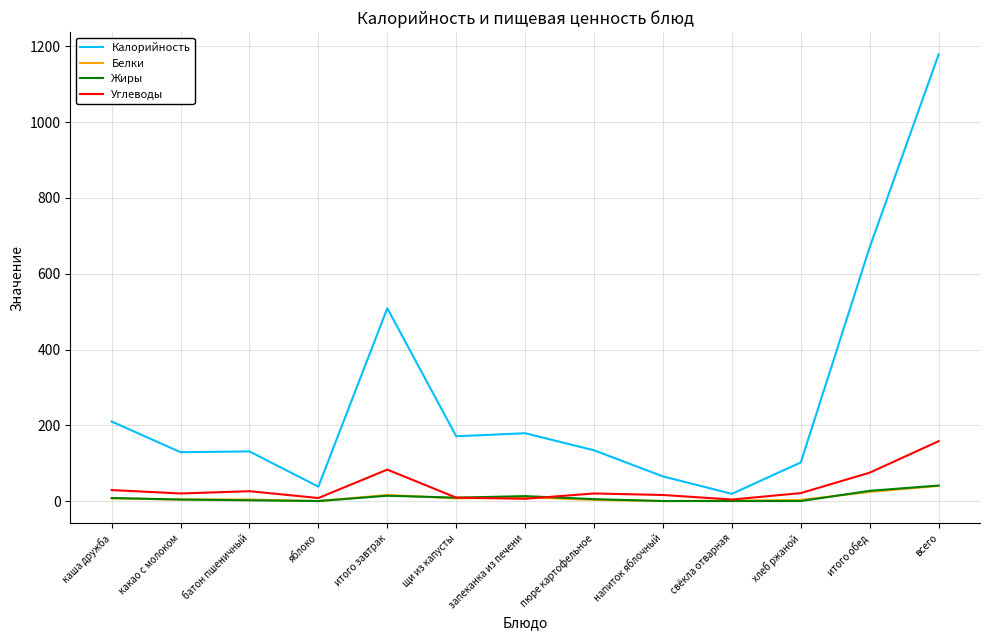

What is the difference between the maximum and second lowest values in the Белки series?

40